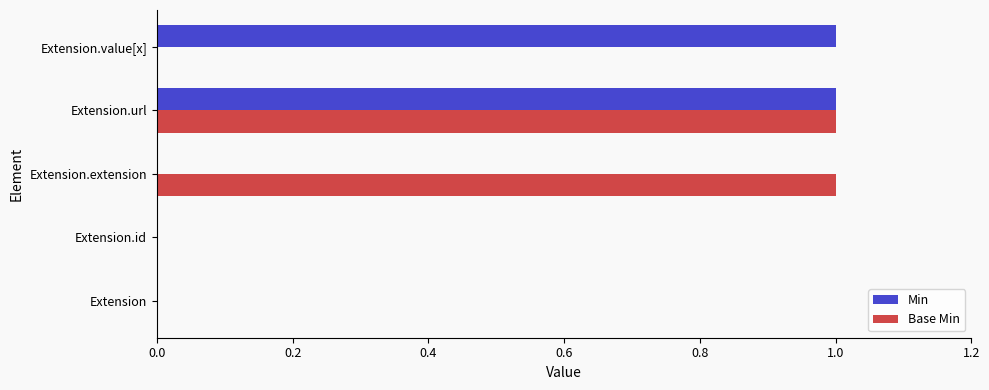

Is the value of Base Min at Extension.extension greater than the value of Min at Extension?

Yes